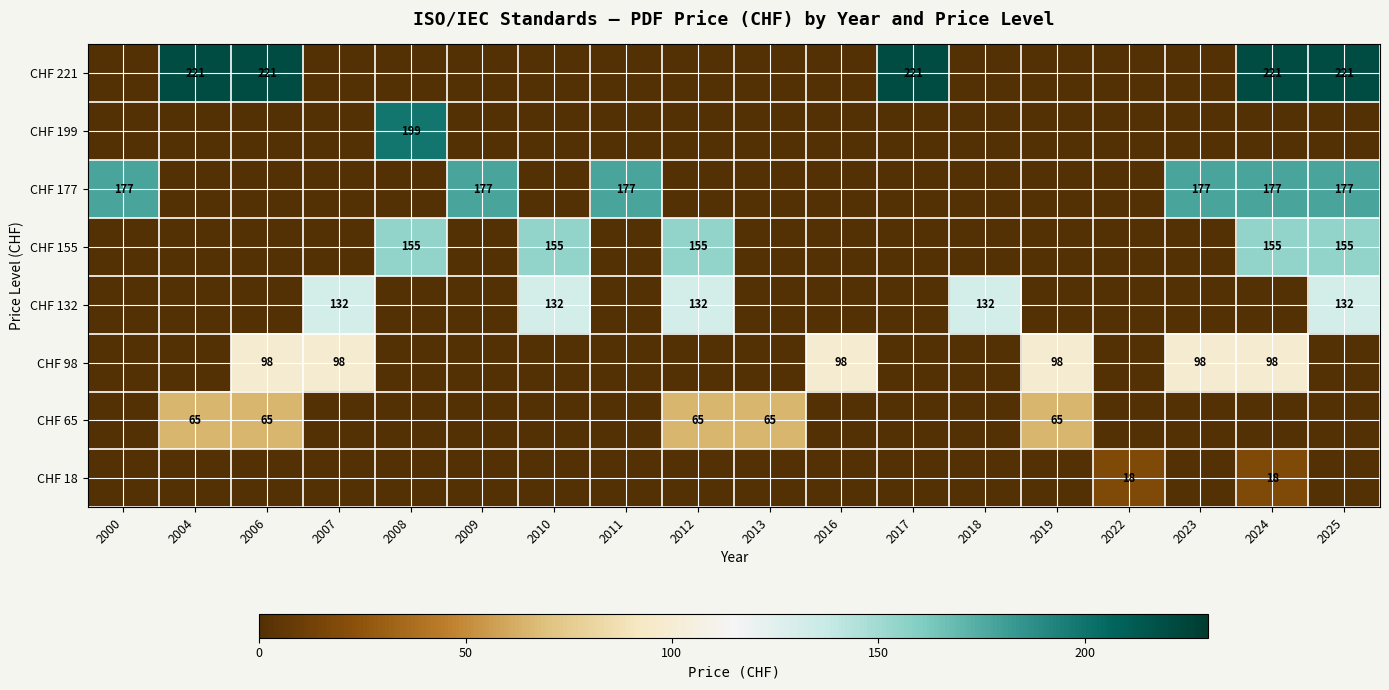

Is it true that CHF 132 equals -84 at 2013?

False